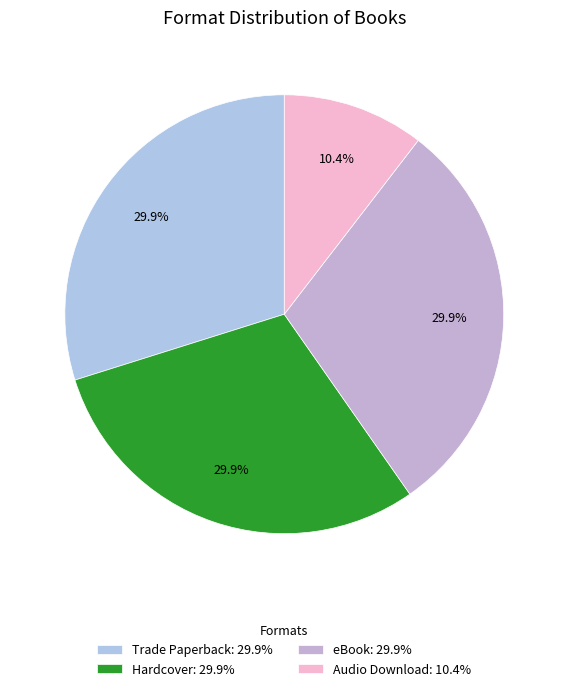

The Hardcover slice represents 30% of the pie. True or false?

True